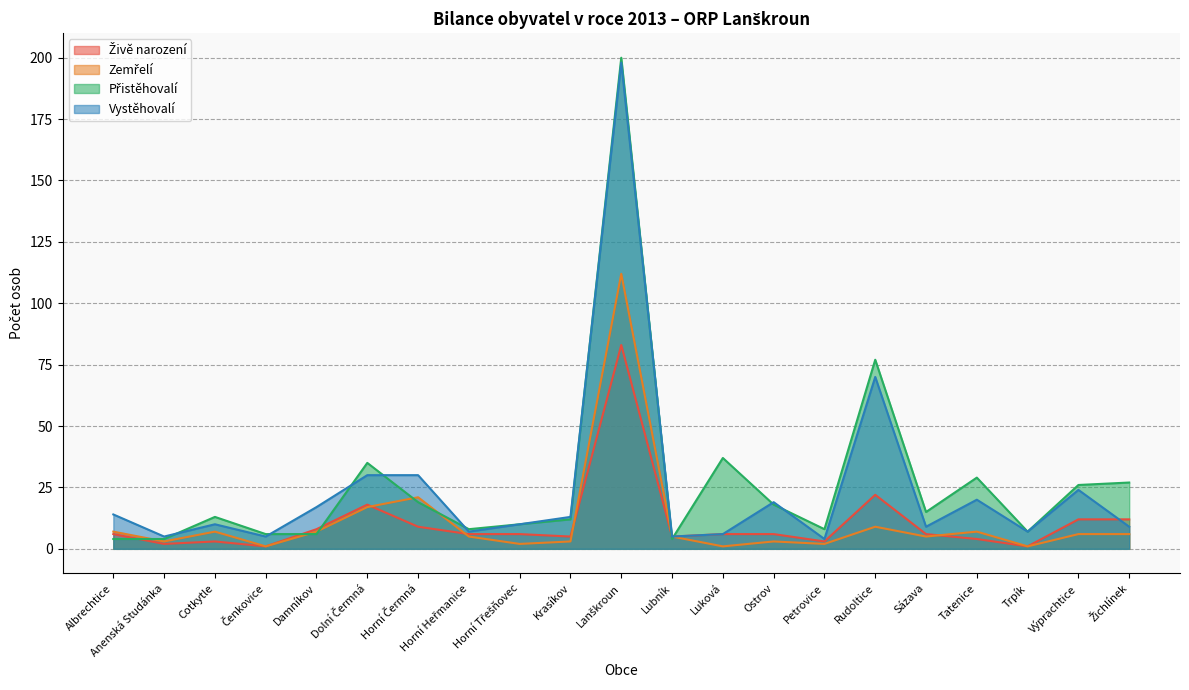

What is the label of the 9th point from the right?

Luková